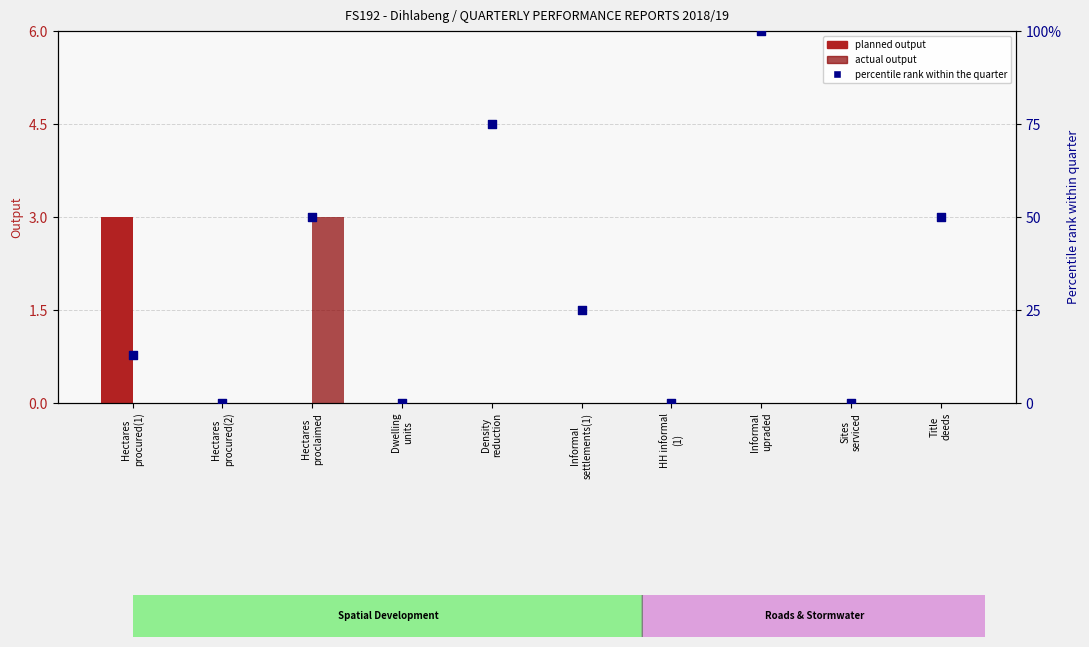

What are all the series names shown in the legend?

planned output, actual output, percentile rank